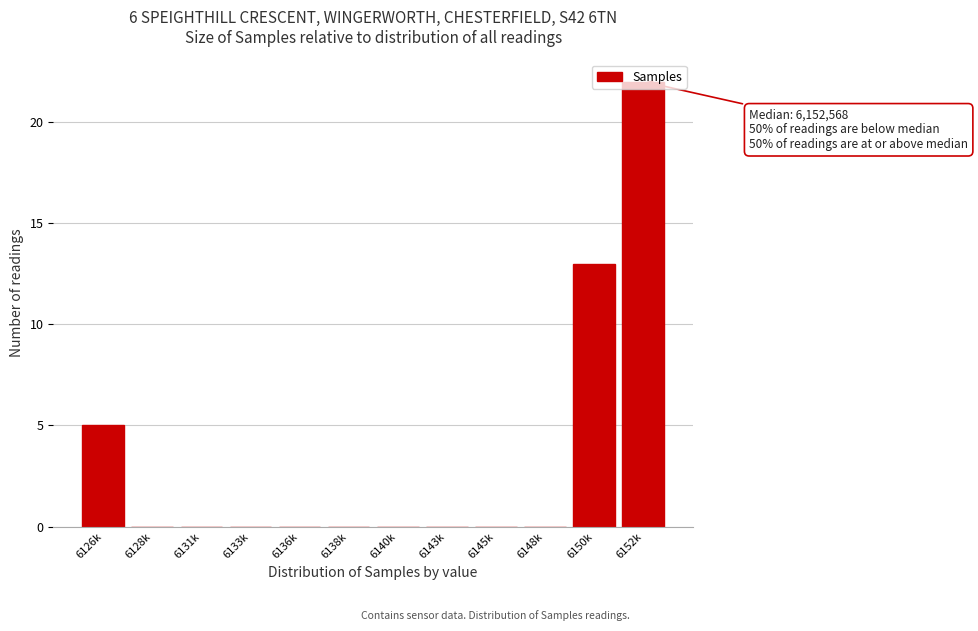

At which category does the chart reach its peak across all series?

6152k